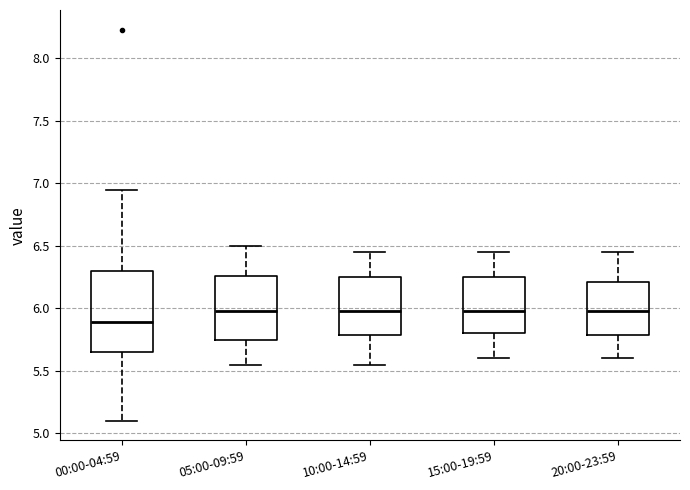

Which box is the tallest, from its lower edge to its upper edge?

00:00-04:59